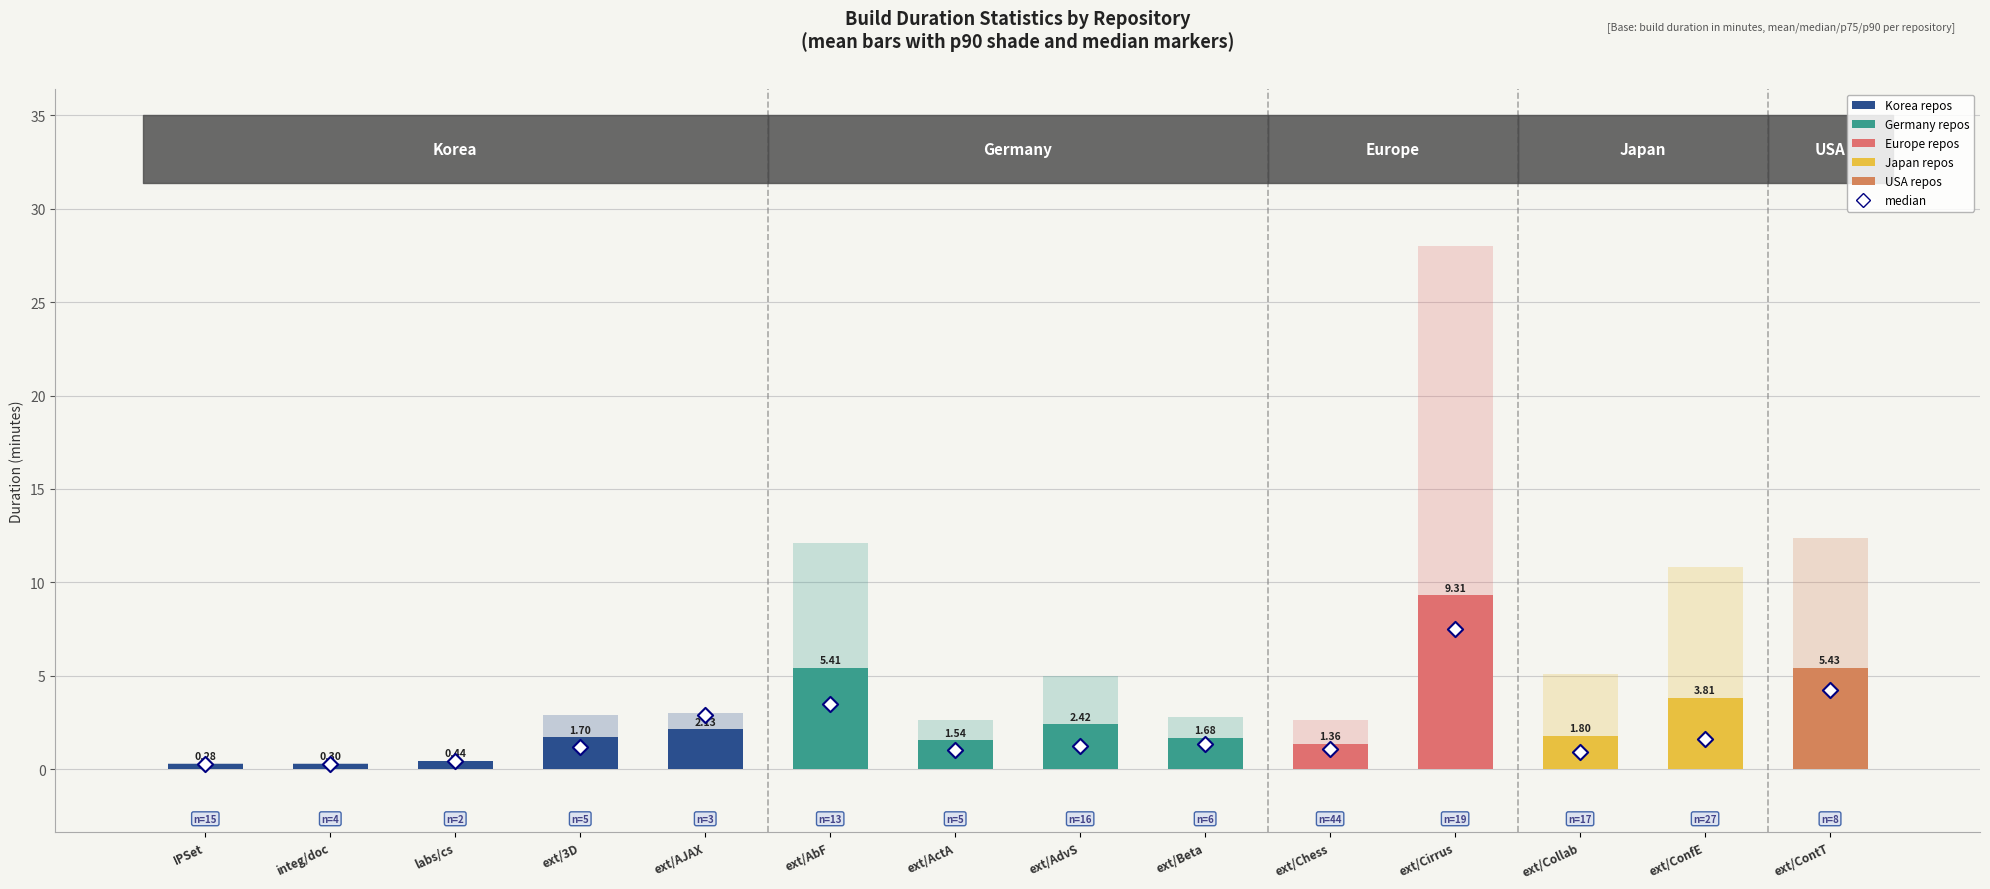

At how many categories does at least one series exceed 4?

3